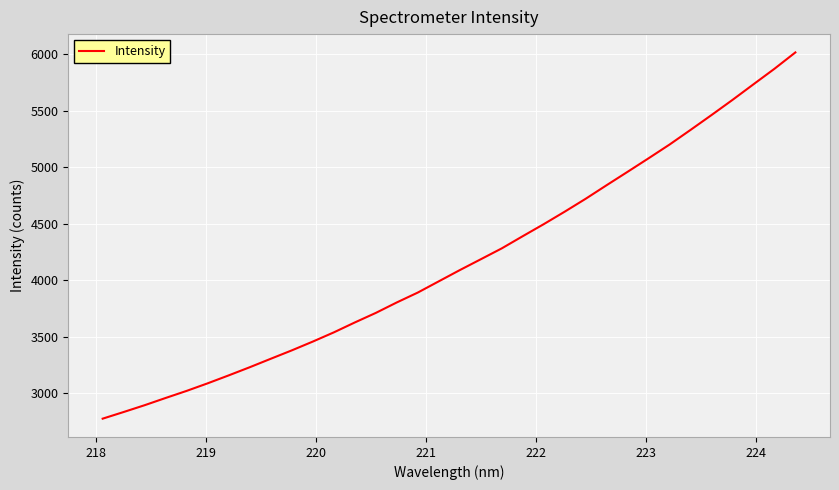

What is the smallest value displayed?

2773.5